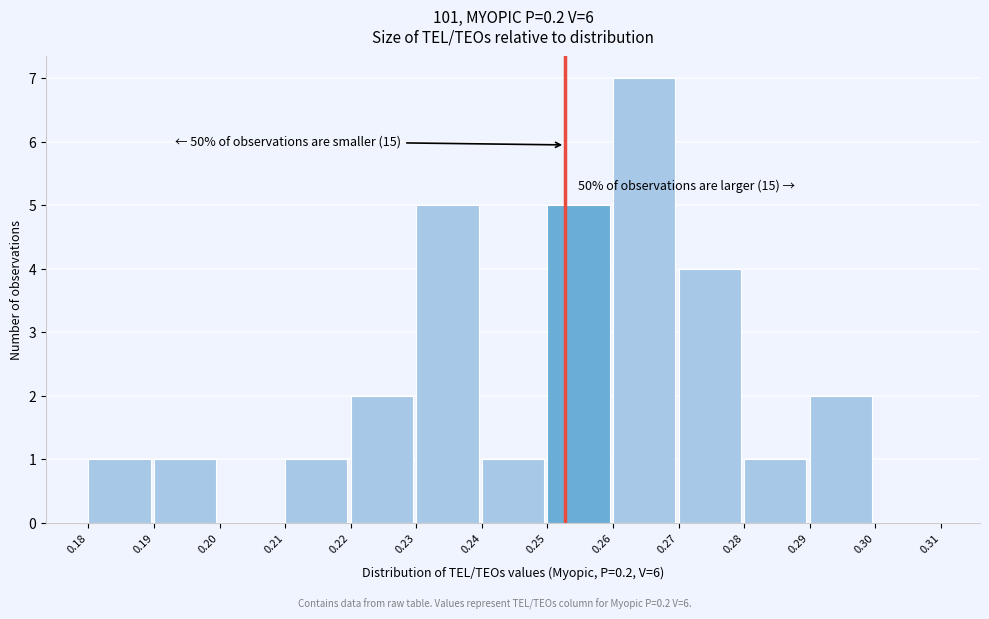

Which range on the x-axis has the tallest bar?

0.26 to 0.27